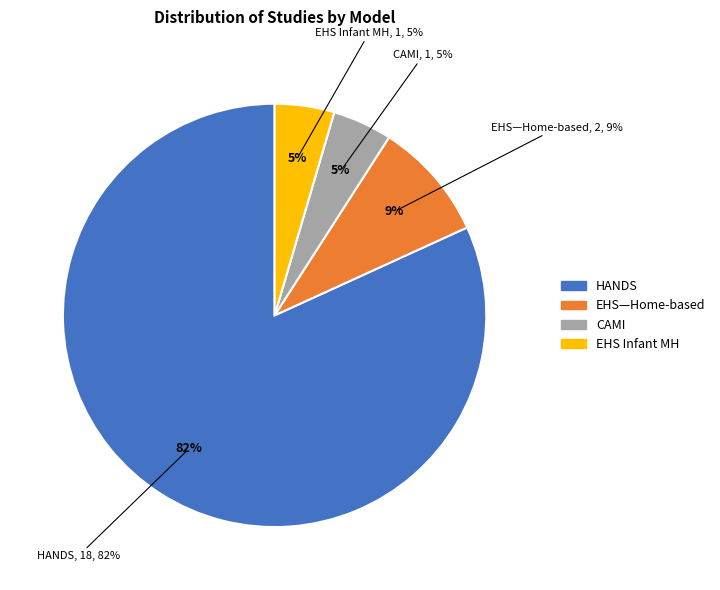

Which category accounts for the majority?

Health Access Nurturing Development Services